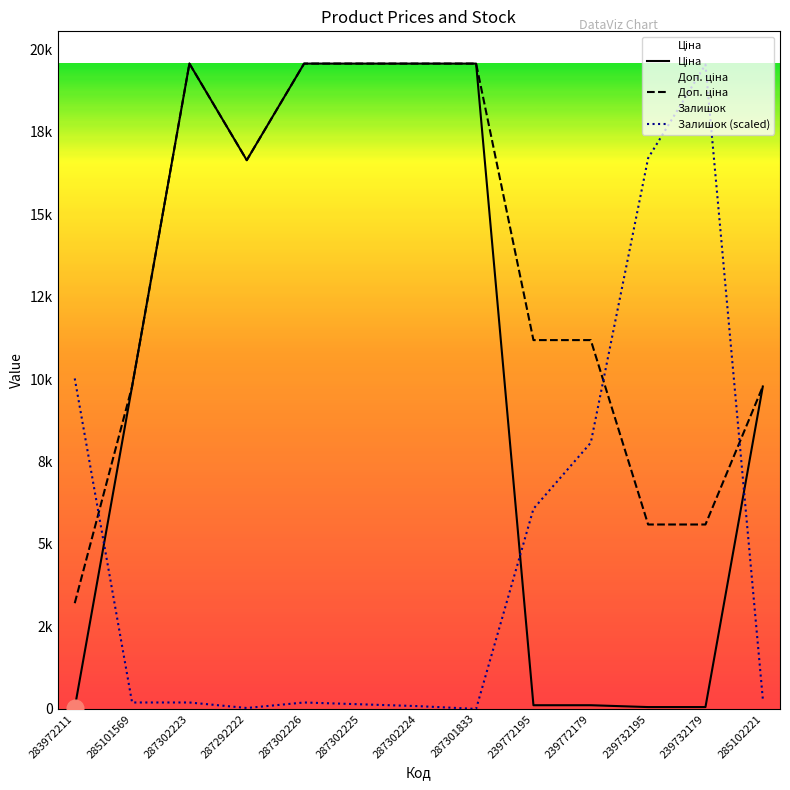

What is the difference between the maximum and minimum values in the Ціна series?

19532.8